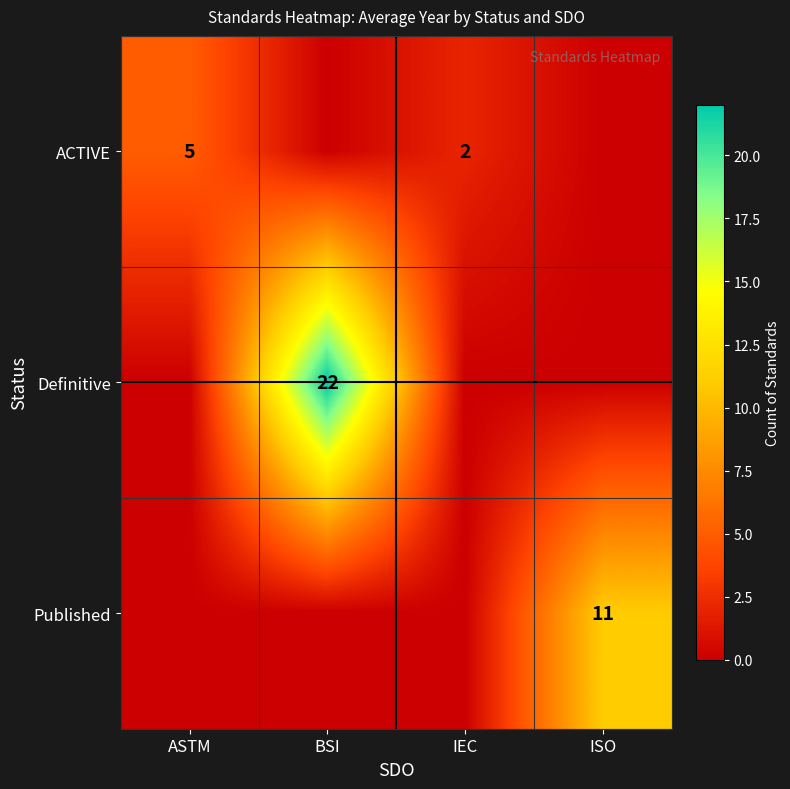

True or false: Definitive has a value of 30 at BSI.

False